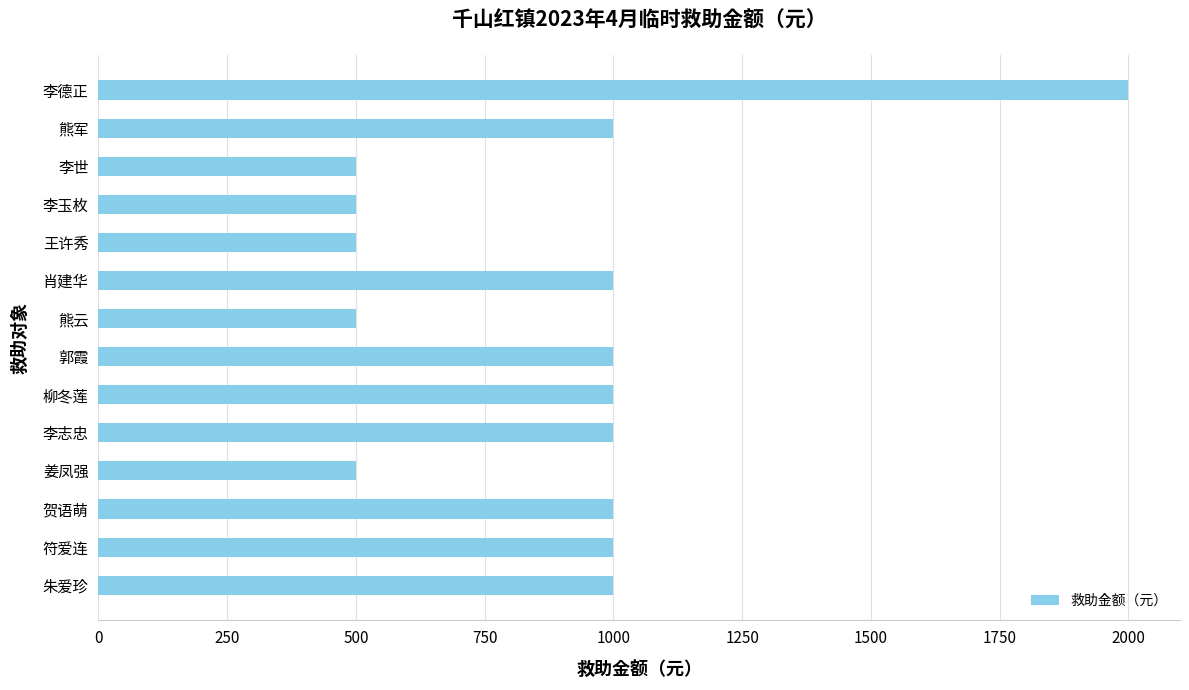

The value at 李玉枚 is 500. True or false?

True